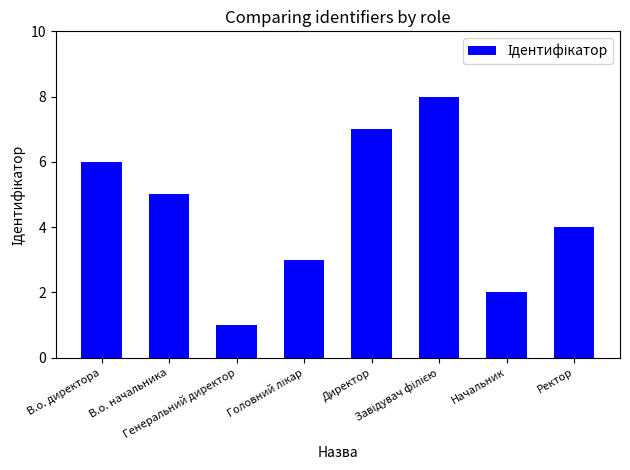

What is the sum of all values?

36